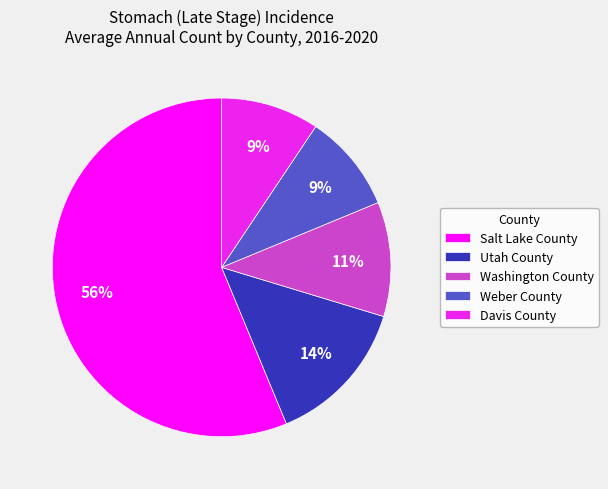

To the nearest percent, what is the combined percentage of Washington County and Weber County?

20%